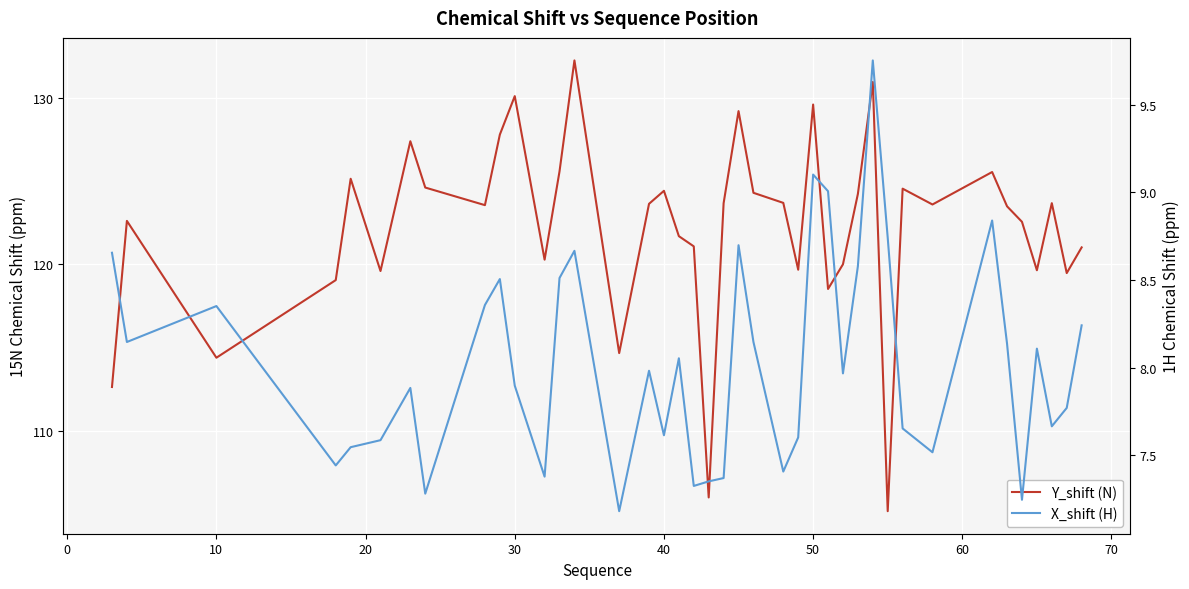

What is the sum of all X_shift (H) values?

321.3